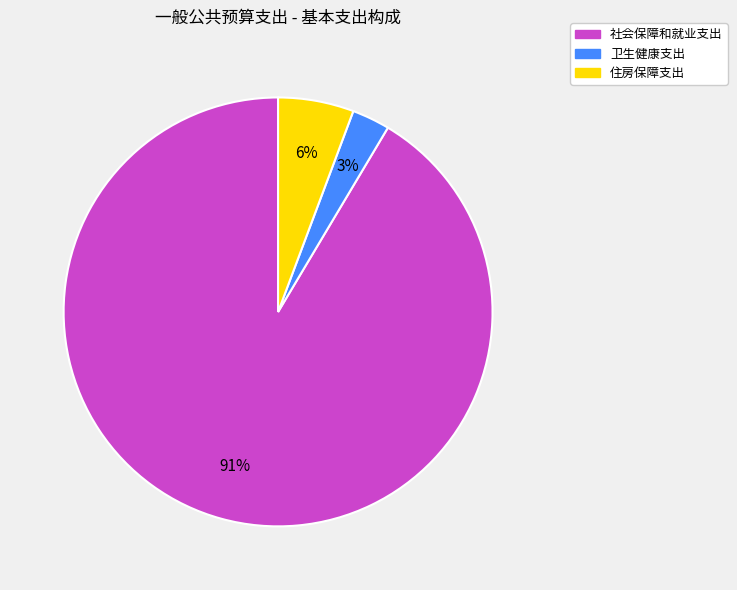

What percentage is the 卫生健康支出 slice, to the nearest percent?

3%